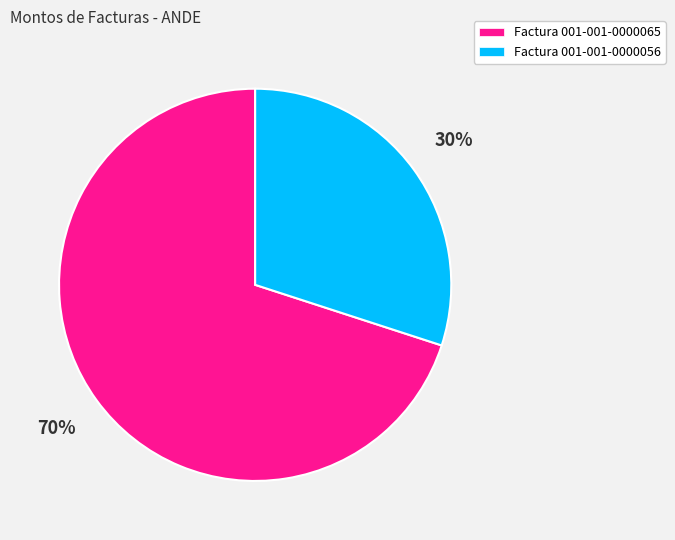

How many slices are in this pie chart?

2